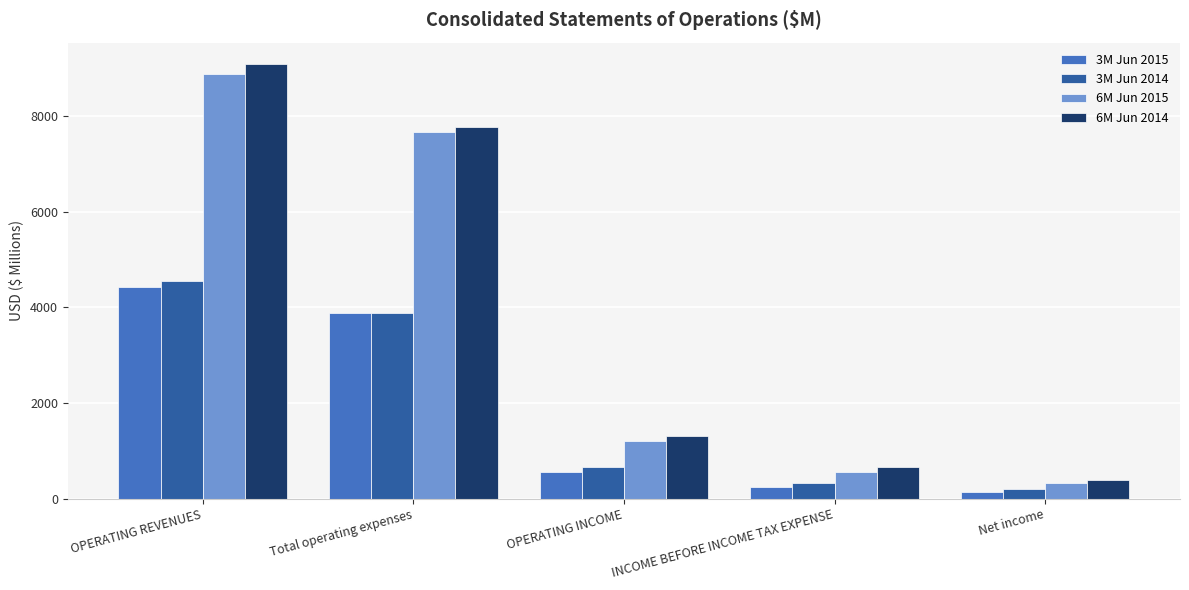

Between OPERATING INCOME and Net income, which series saw the biggest shift?

6M Jun 2014